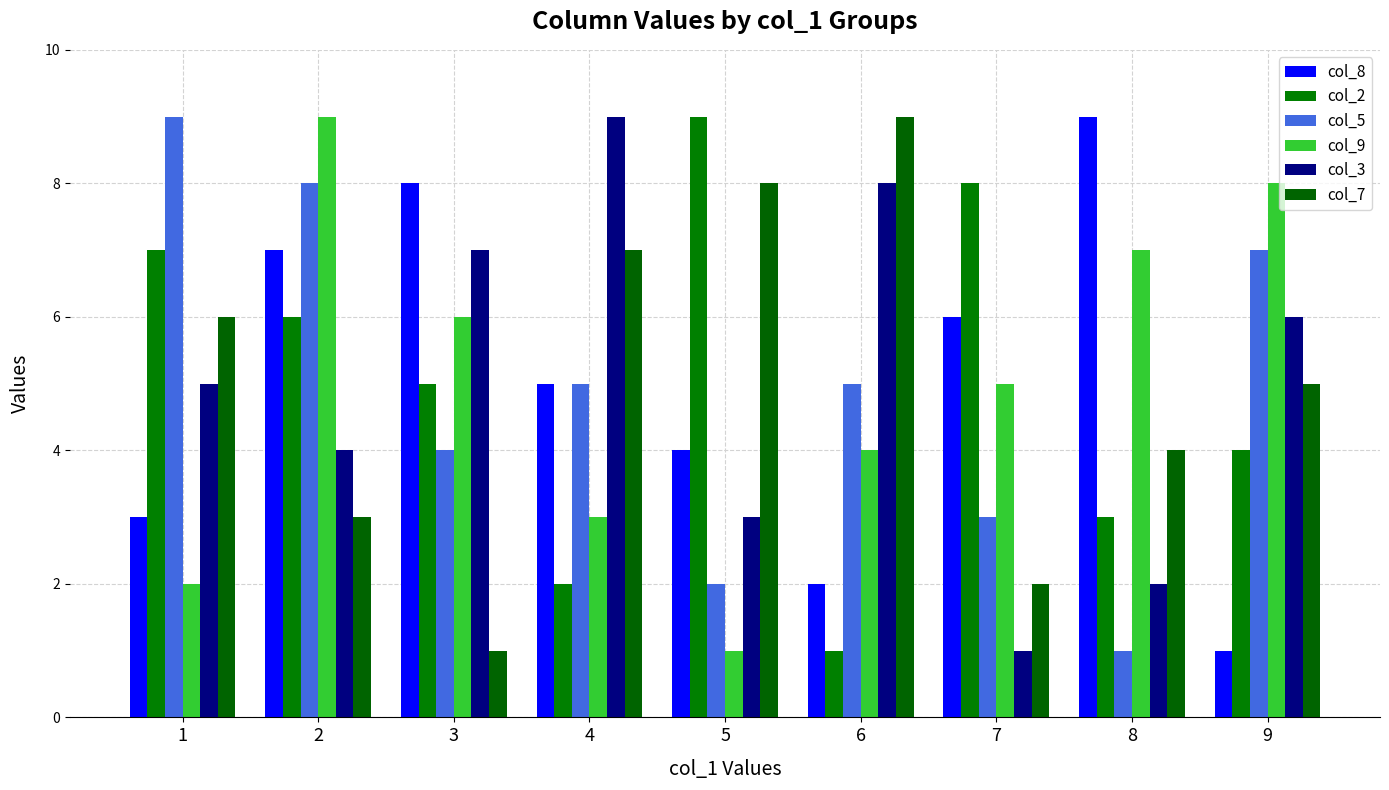

What is the greatest value displayed?

9